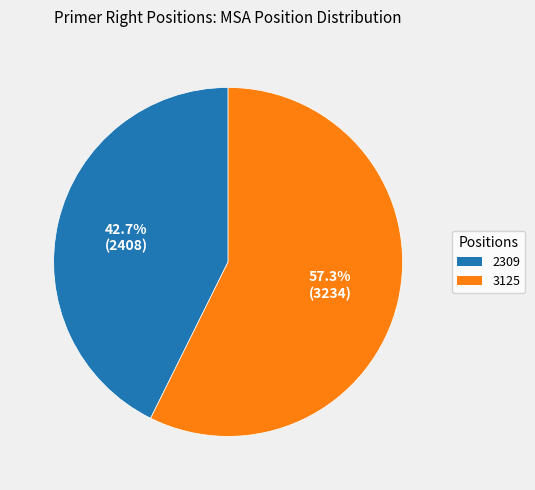

To the nearest percent, what portion does 2309 represent?

43%